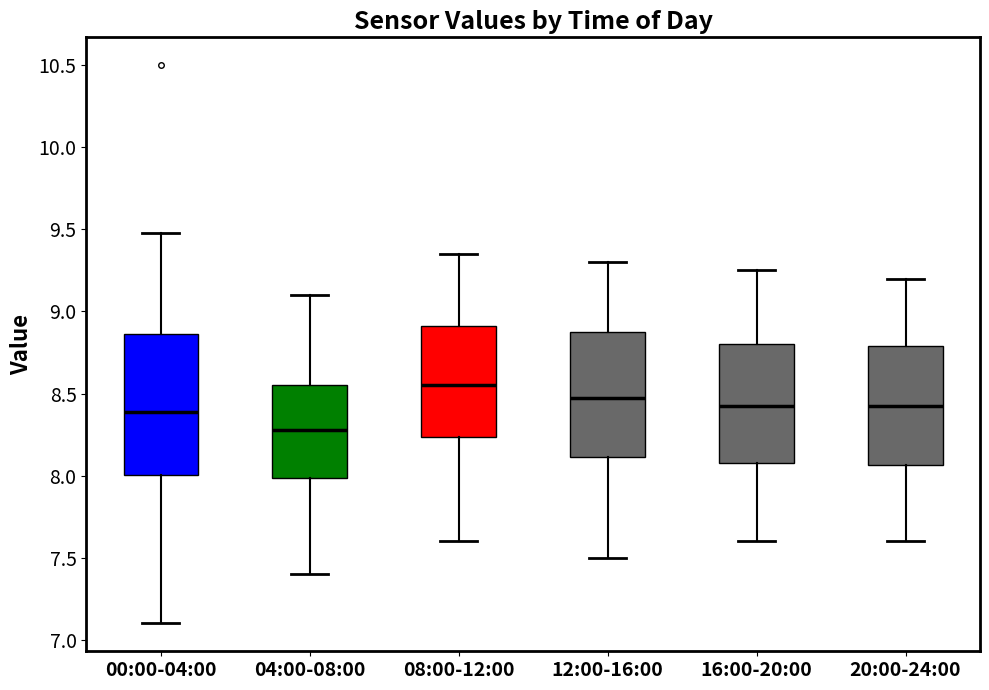

Which box's median line is the highest?

08:00-12:00